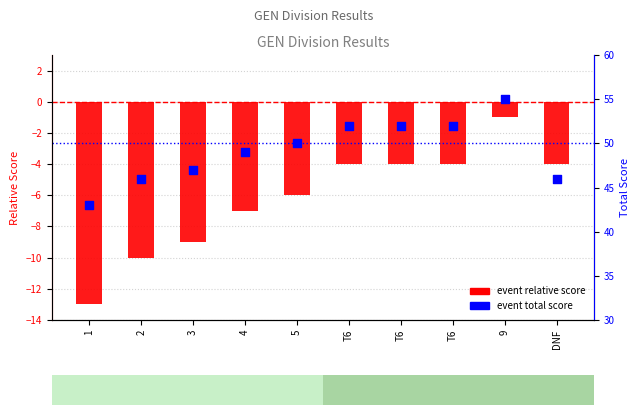

Which series reaches the minimum Y coordinate?

event relative score